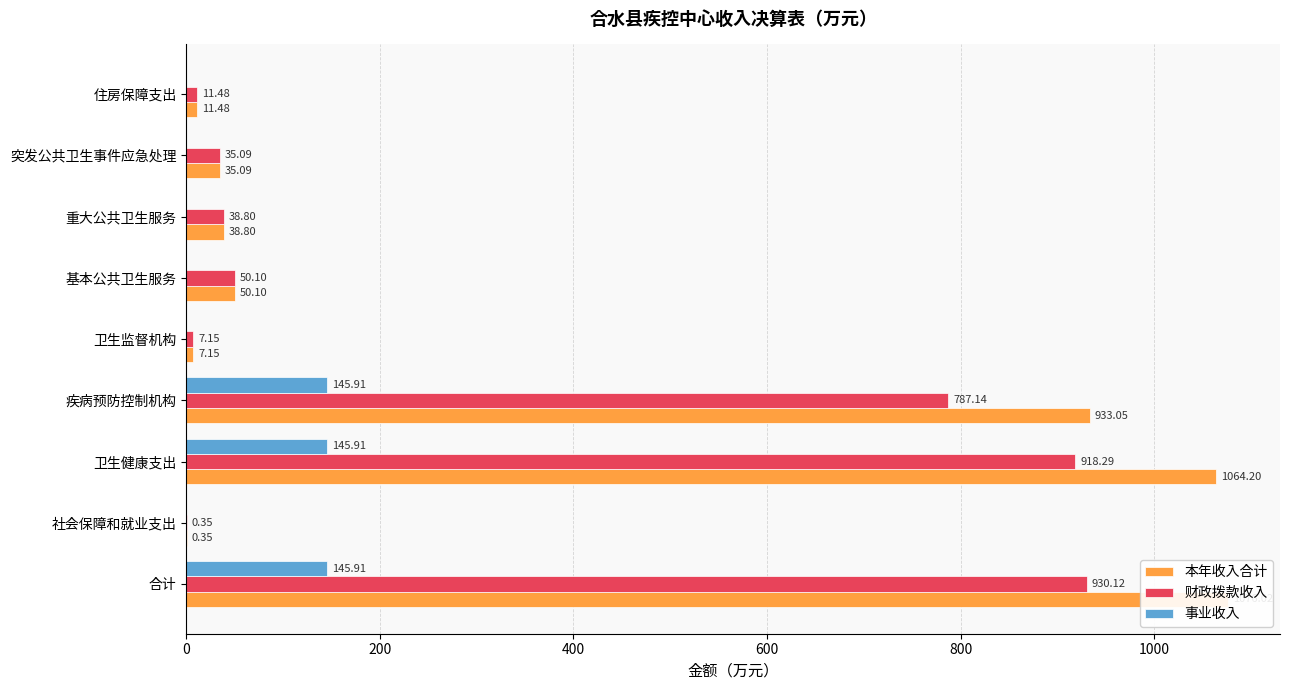

Is the value of 本年收入合计 at 突发公共卫生事件应急处理 greater than the value of 事业收入 at 合计?

No